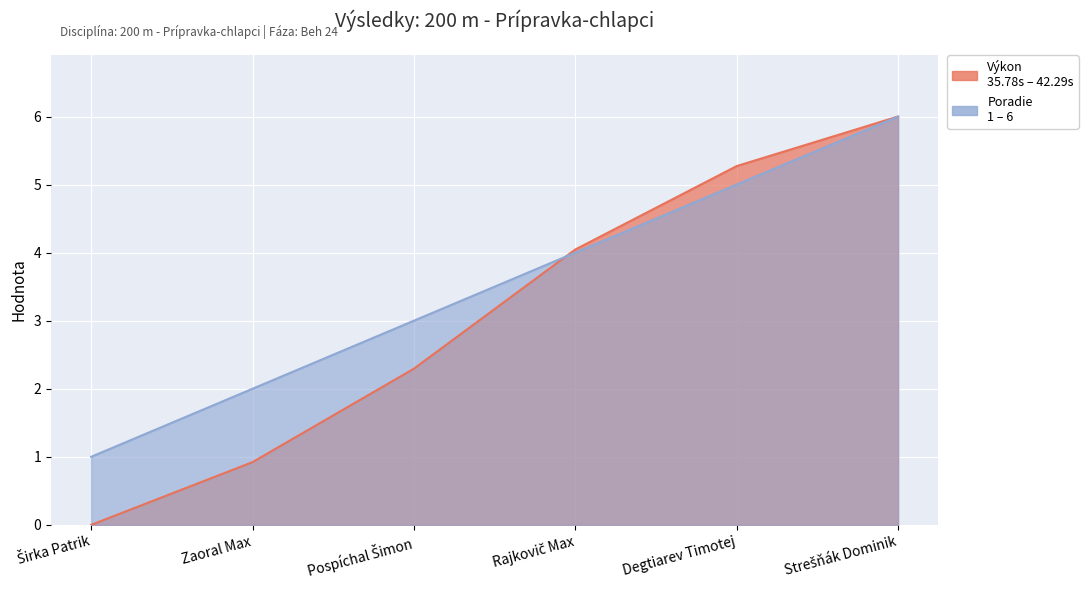

How many lines are shown in the chart?

2